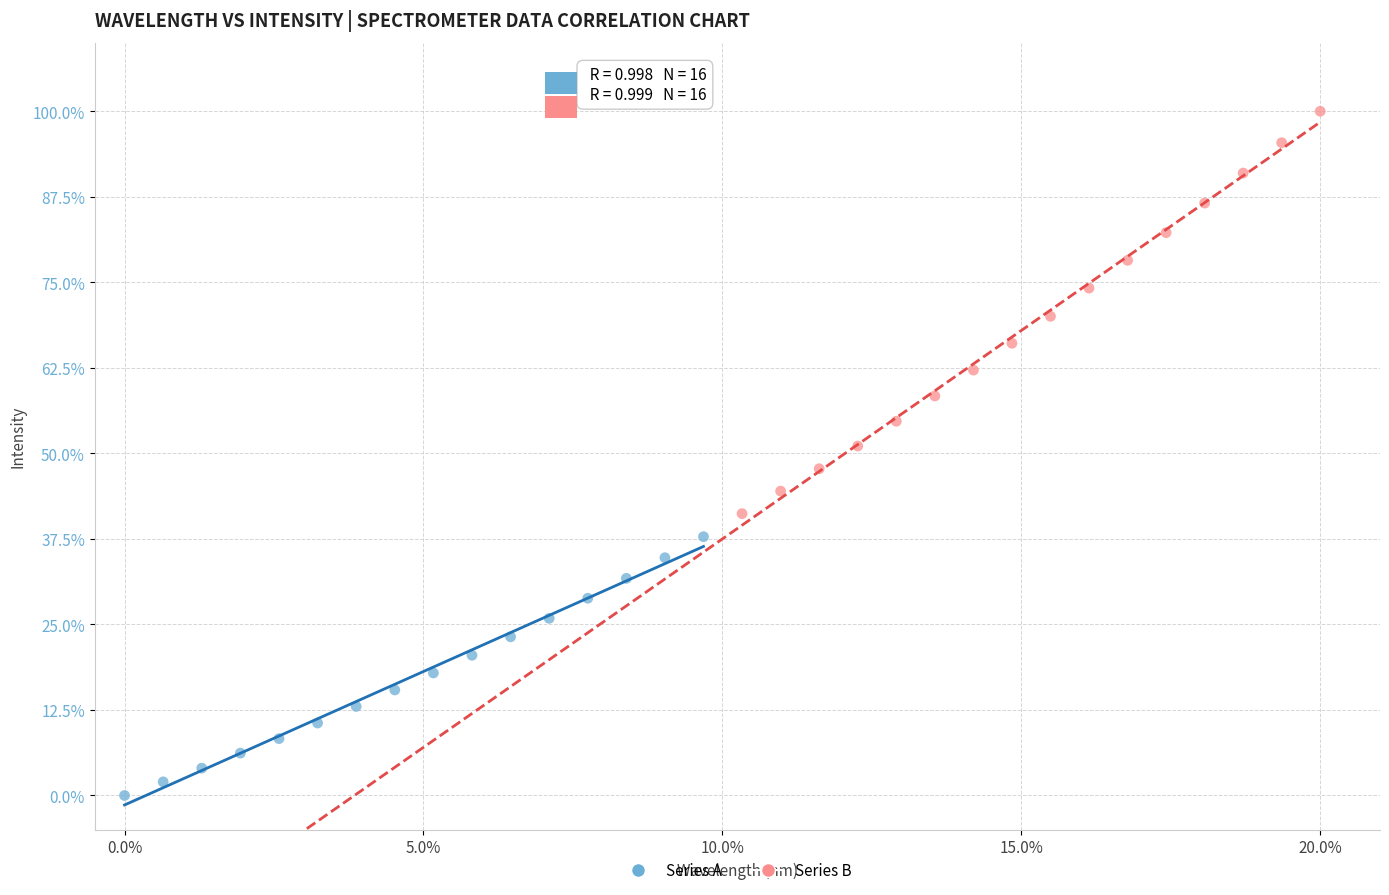

Which series contains the lowest Y value?

Series A